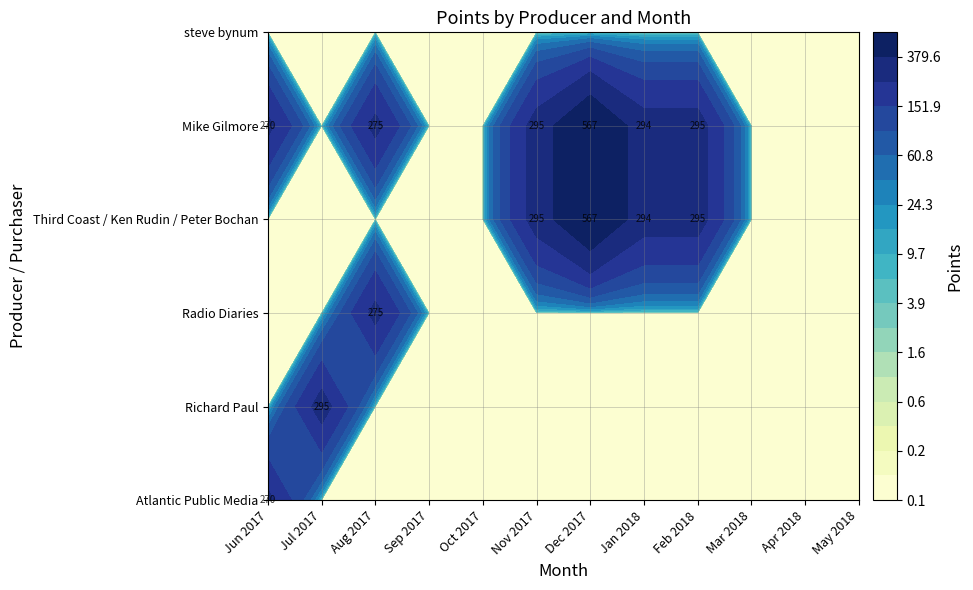

How many values in the Mike Gilmore series exceed 270?

5